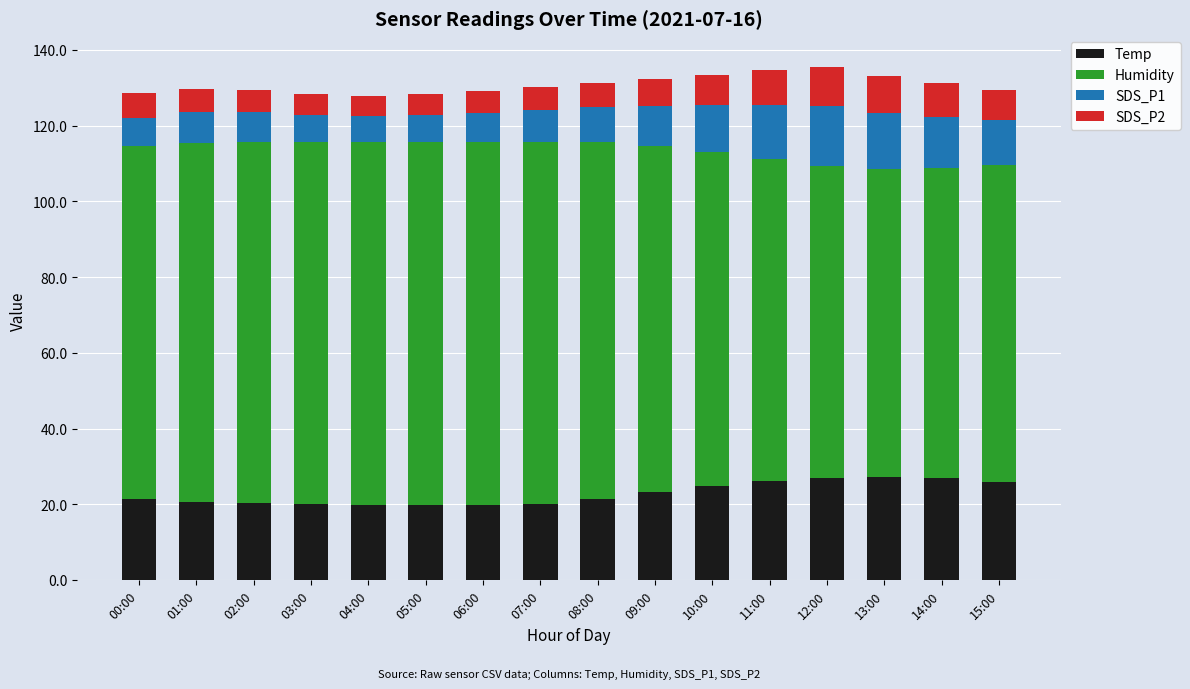

What are all the series names shown in the legend?

Temp, Humidity, SDS_P1, SDS_P2